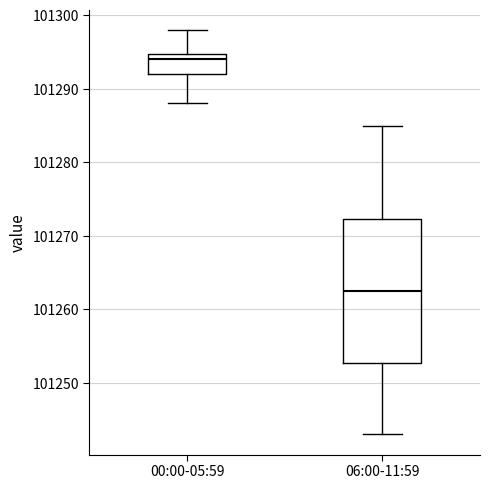

Reading left to right, transcribe this box plot: for each box, give where its median line is, the range the box spans, and where its two whiskers end, as read against the y-axis. The values are not printed on the chart, so give them approximately, as read against the axis.

00:00-05:59: median 101294, box 101292 to 101295, whiskers 101288 to 101298
06:00-11:59: median 101263, box 101253 to 101272, whiskers 101243 to 101285